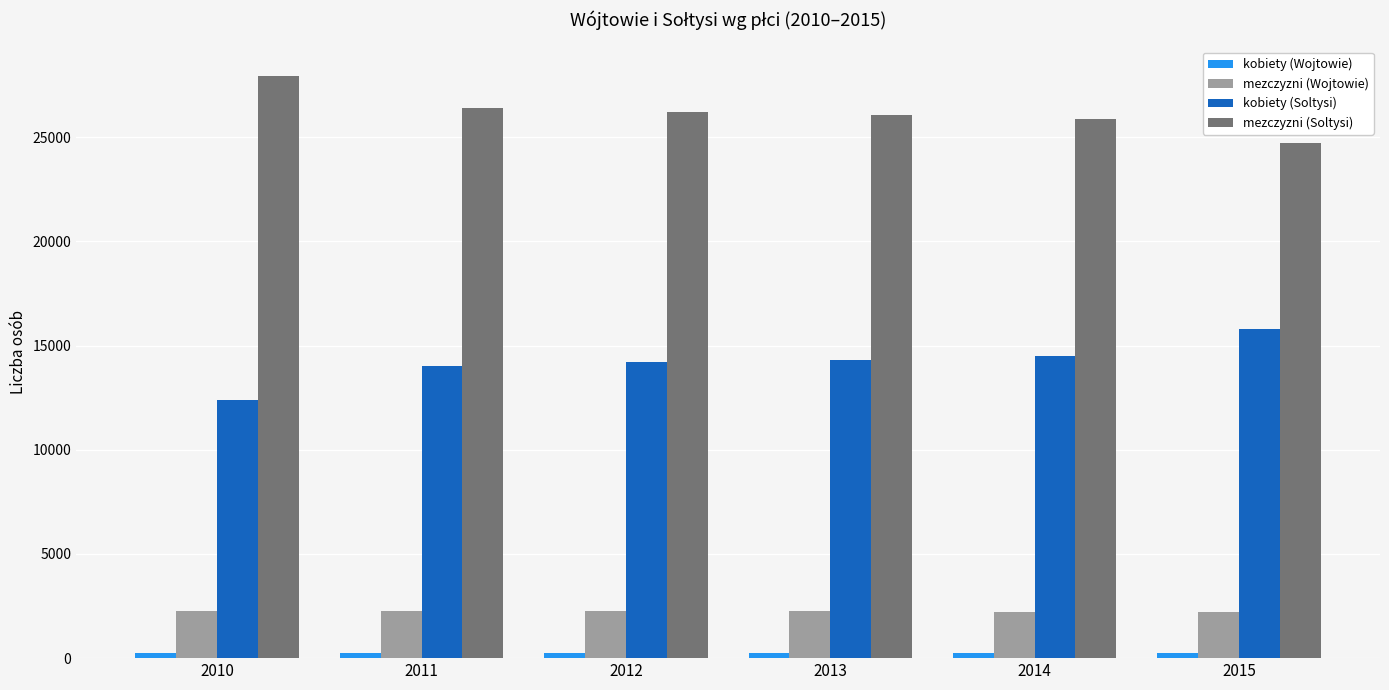

Which category has the highest value across all series?

2010